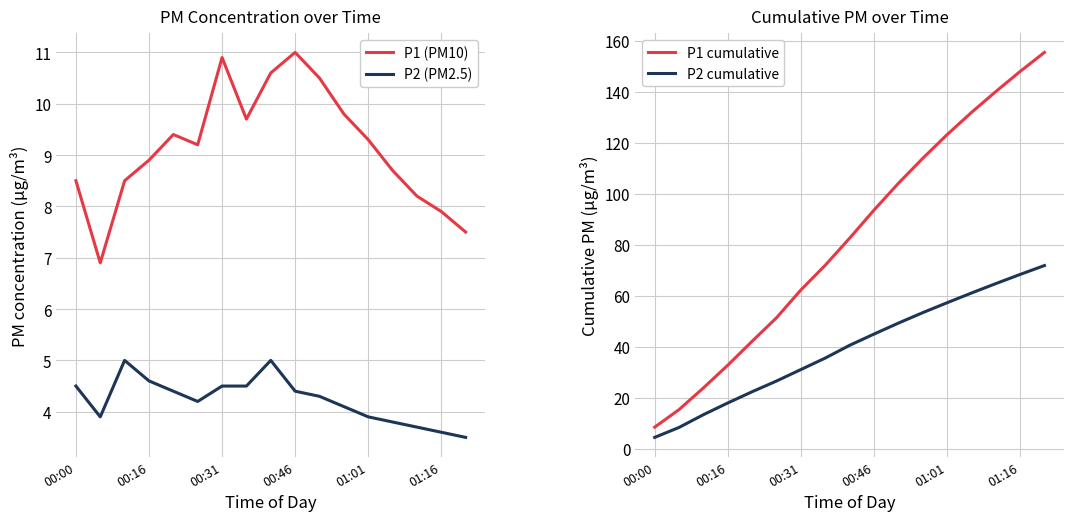

Rank the series by their maximum value, from lowest to highest.

P2 (PM2.5), P1 (PM10), P2 cumulative, P1 cumulative